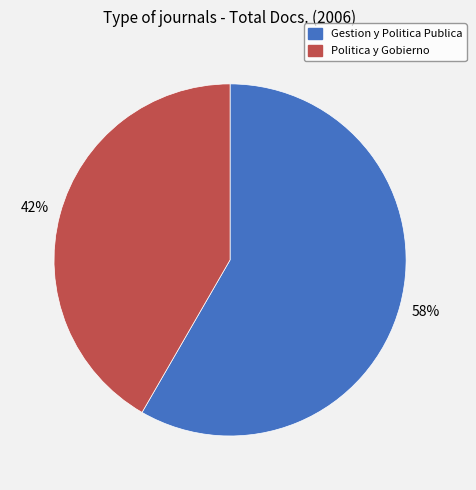

True or false: Gestion y Politica Publica accounts for 58% of the total.

True